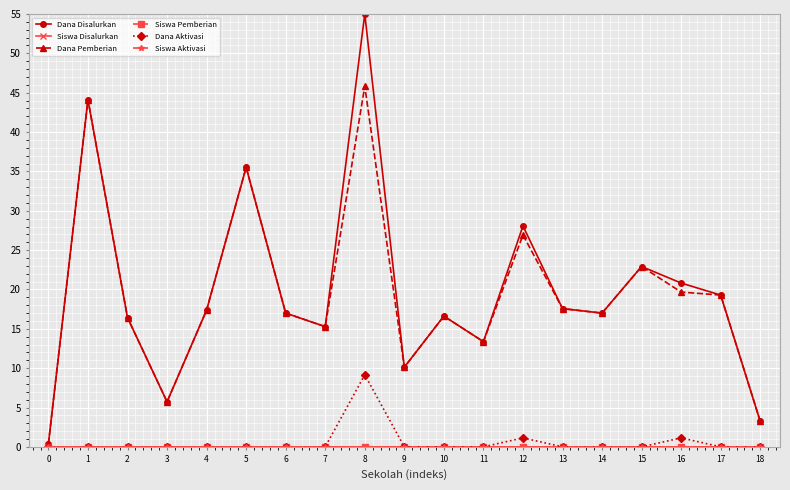

At which label does Dana Disalurkan reach its peak?

8